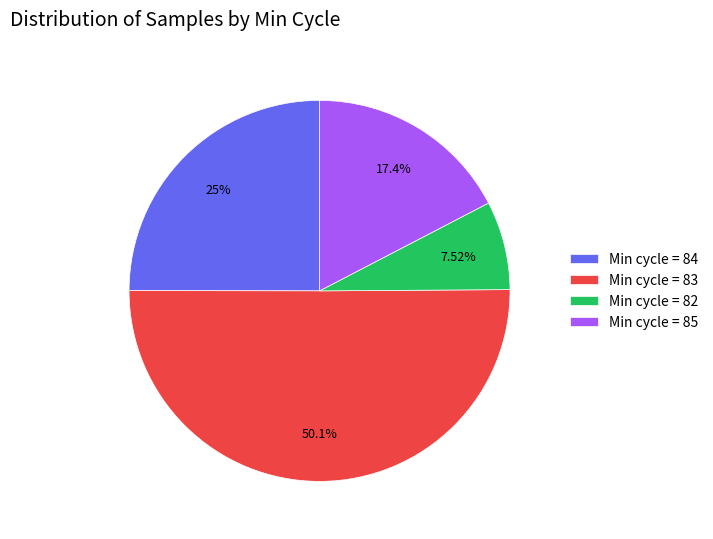

How many slices are in this pie chart?

4